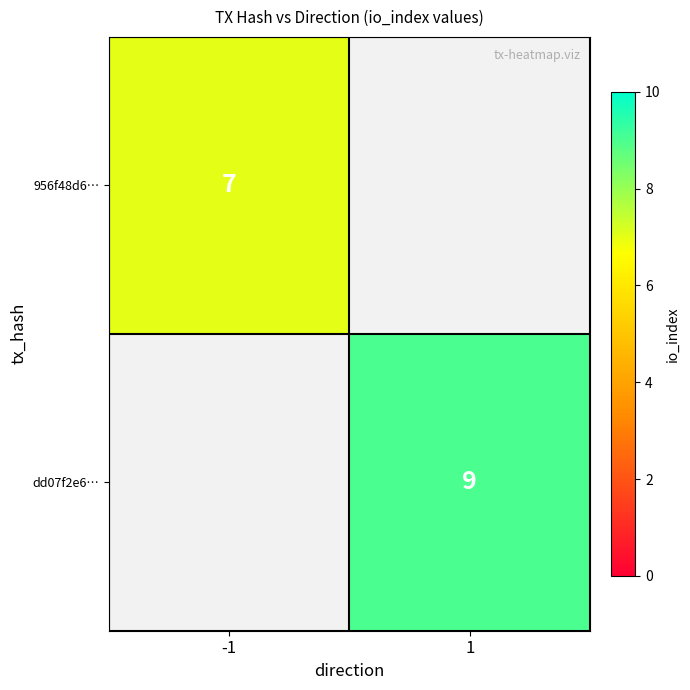

The 956f48d6… series shows 12 at -1. True or false?

False